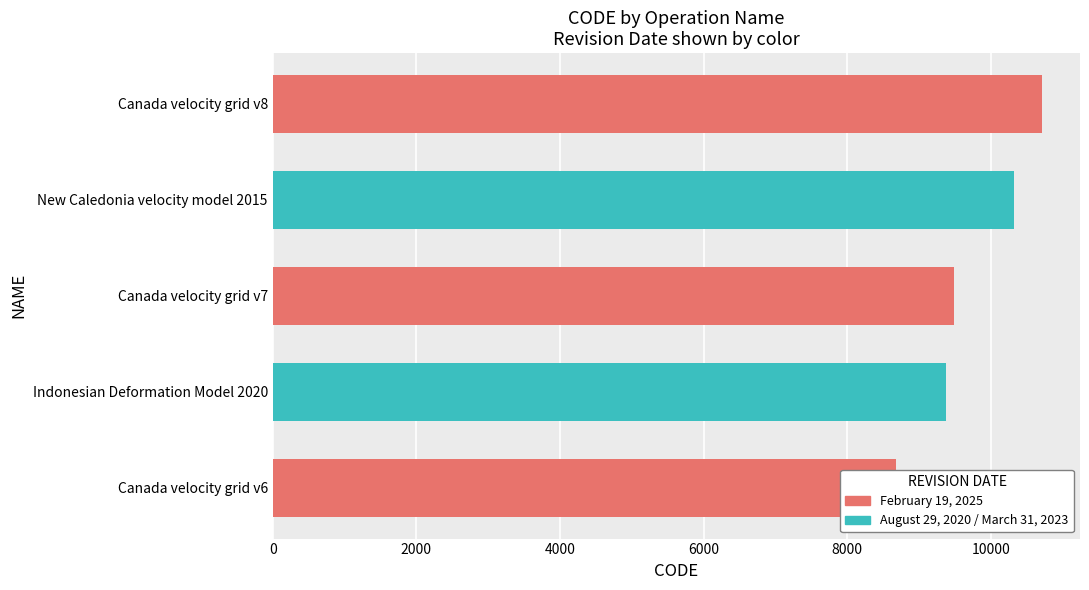

At which category does the chart reach its minimum across all series?

Canada velocity grid v6